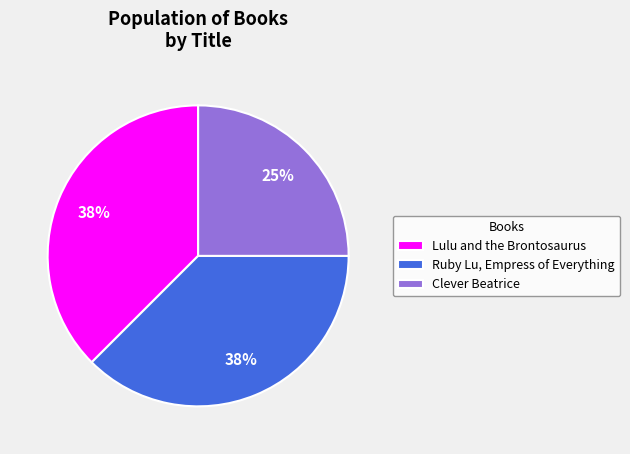

Between Clever Beatrice and Lulu and the Brontosaurus, which is larger?

Lulu and the Brontosaurus